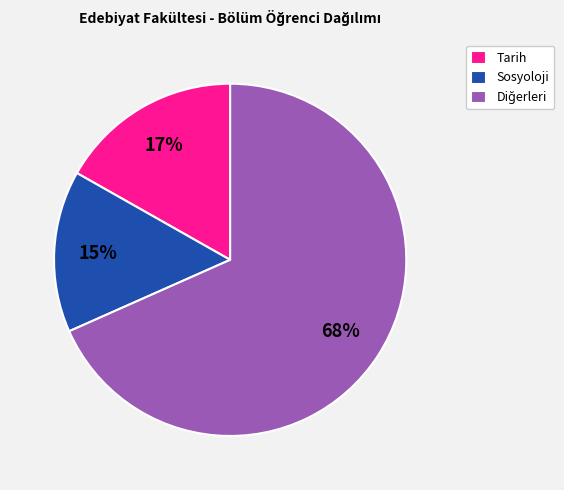

How many segments does this pie chart have?

3